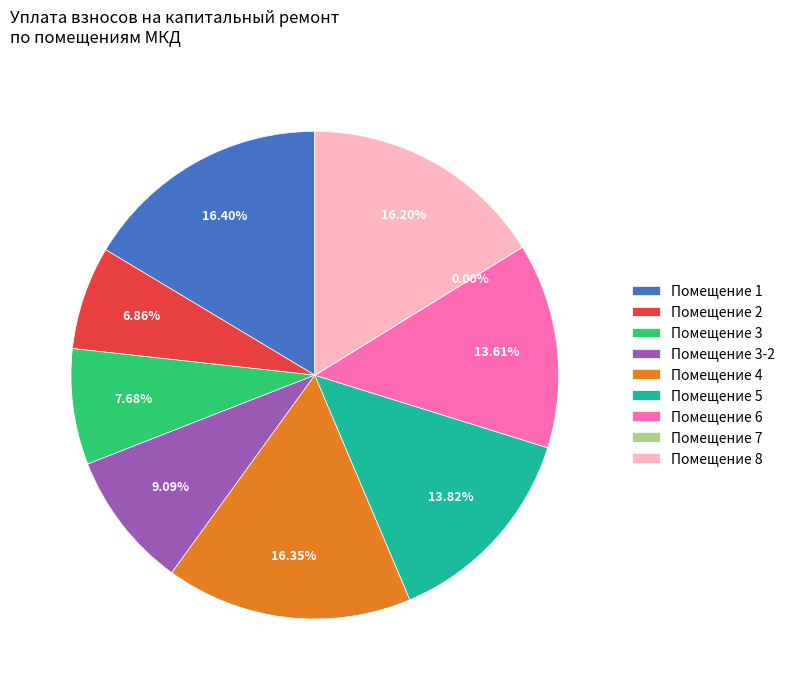

Does Помещение 3-2 account for over 50% of the chart?

No